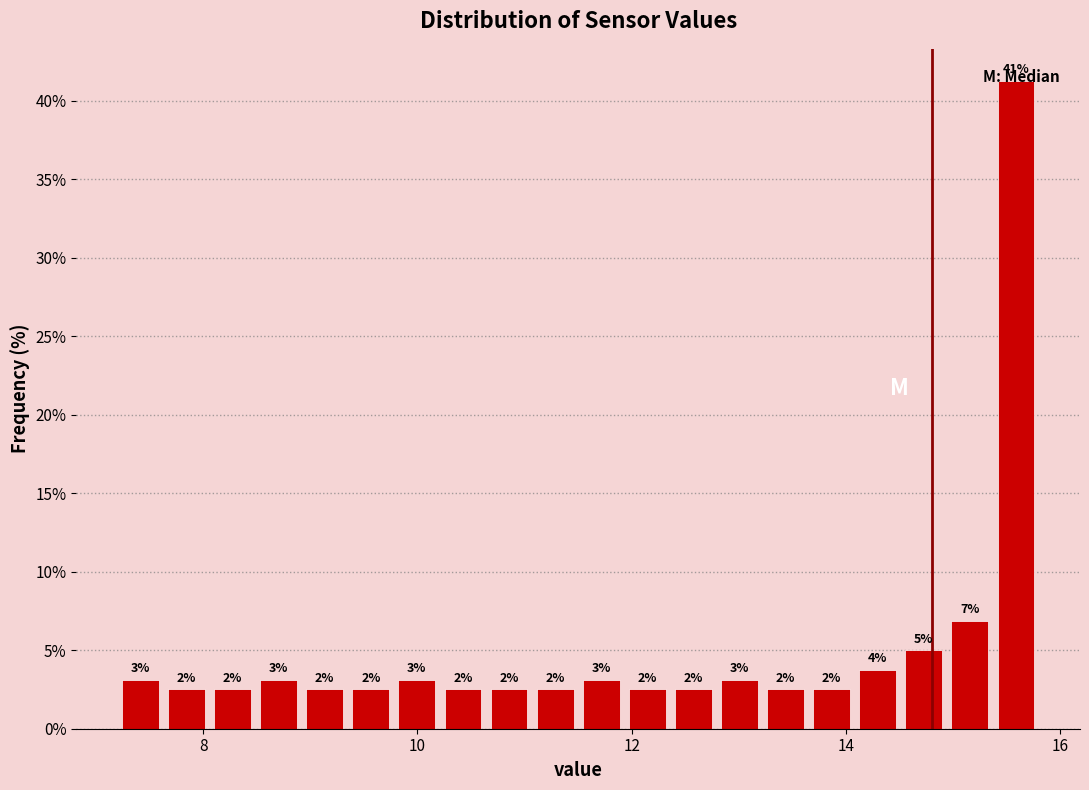

Around what value on the x-axis is the tallest bar? Give the approximate position of its centre, as read against the axis.

15.6